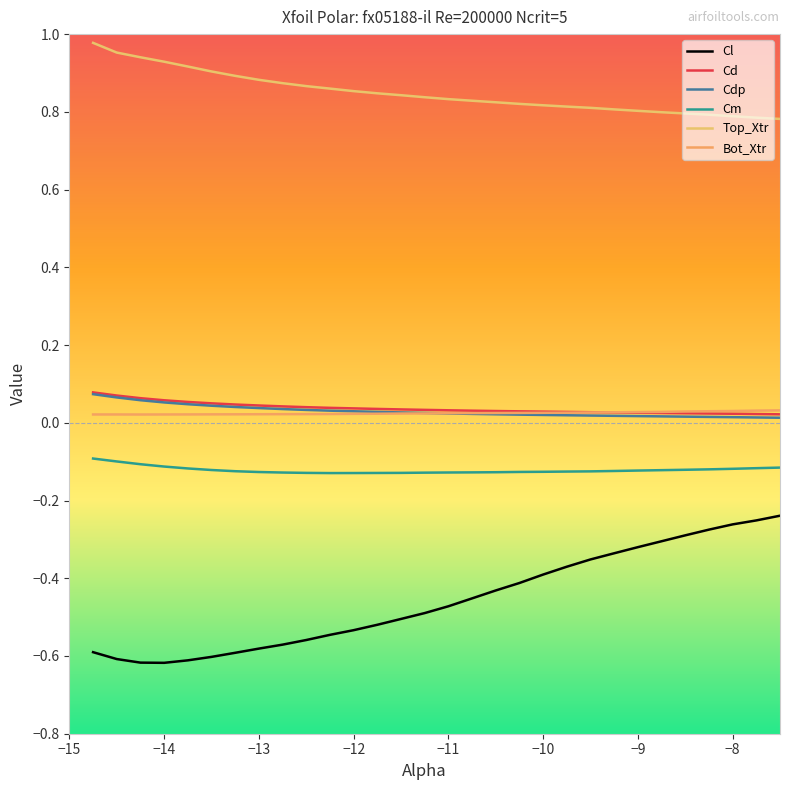

Does the chart display data point markers on the line(s)?

No